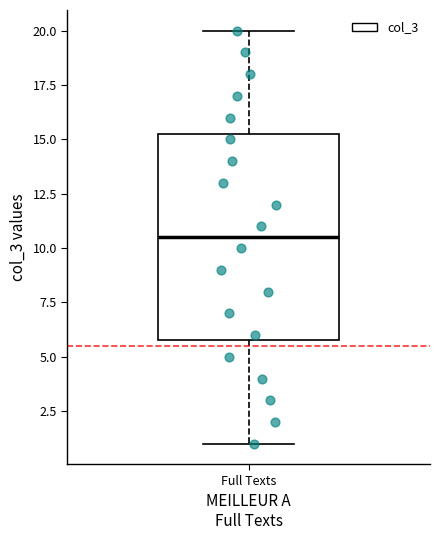

Transcribe this box plot: give where the median line is, the range the box spans, and where the two whiskers end, as read against the y-axis. The values are not printed on the chart, so give them approximately, as read against the axis.

median 10.5, box 6.0 to 15.5, whiskers 1.0 to 20.0